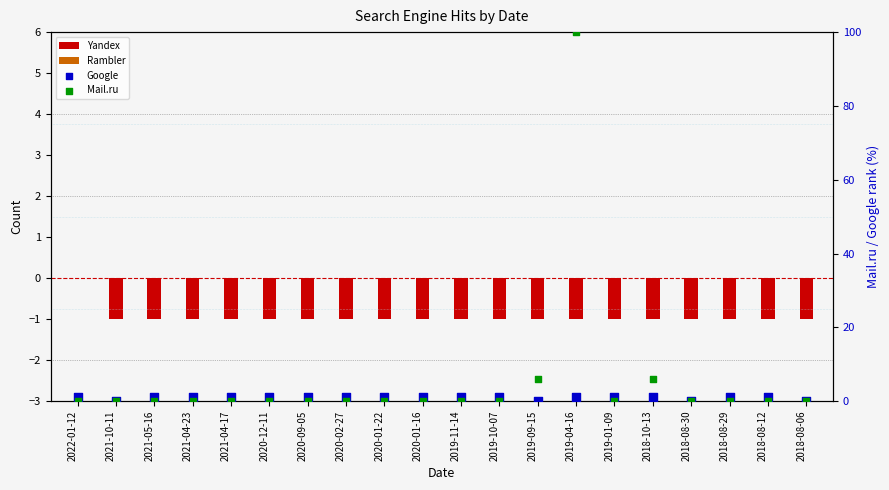

Which series reaches the maximum Y coordinate?

Mail.ru